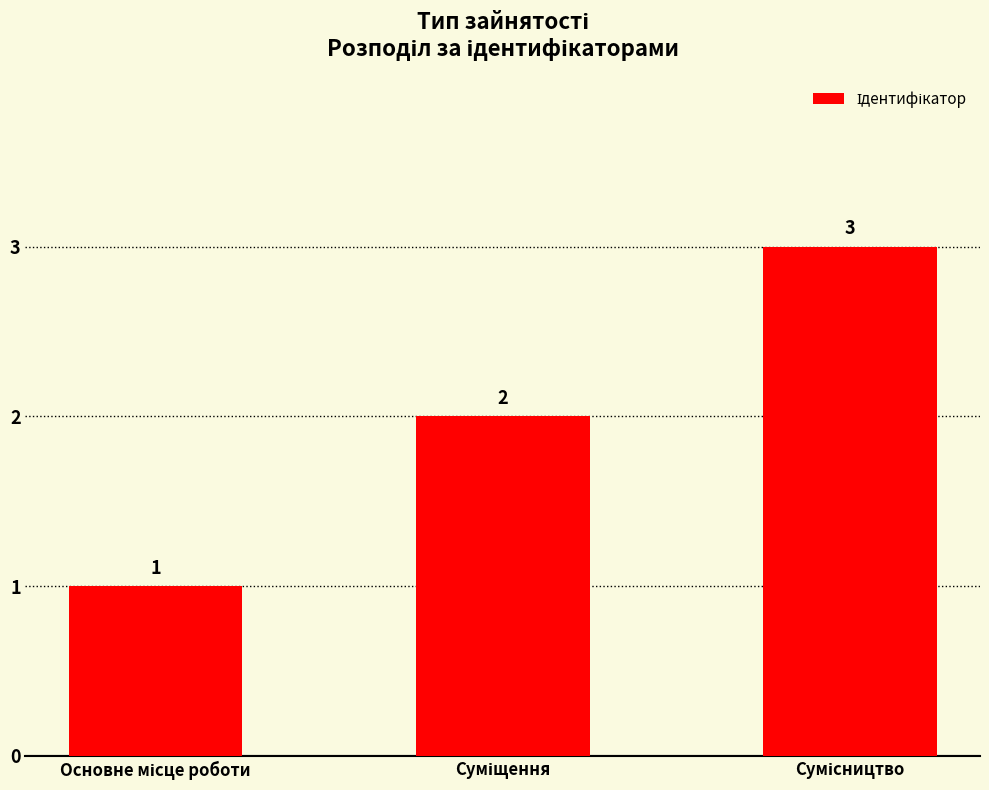

What is the value of the 1st bar from the left?

1